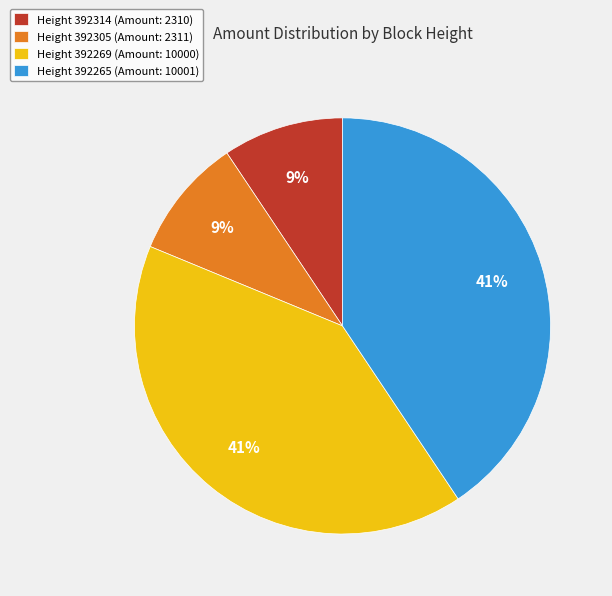

How many slices are in this pie chart?

4